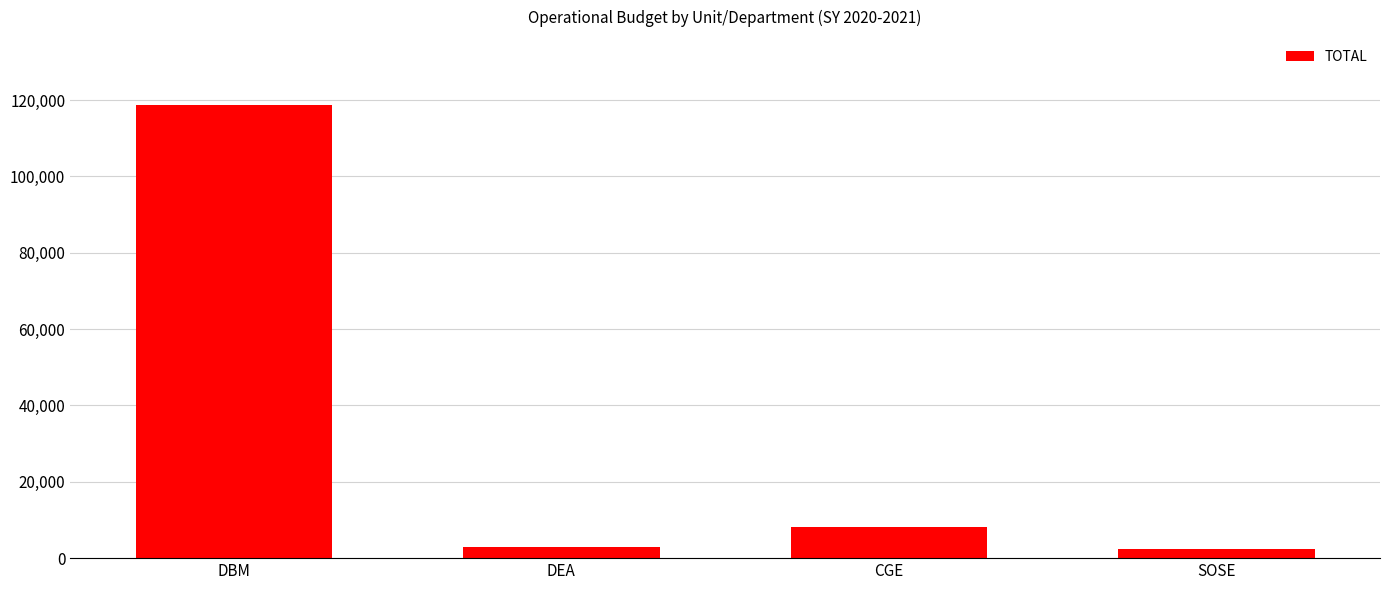

What is the change in value from DBM to CGE?

-110605.3